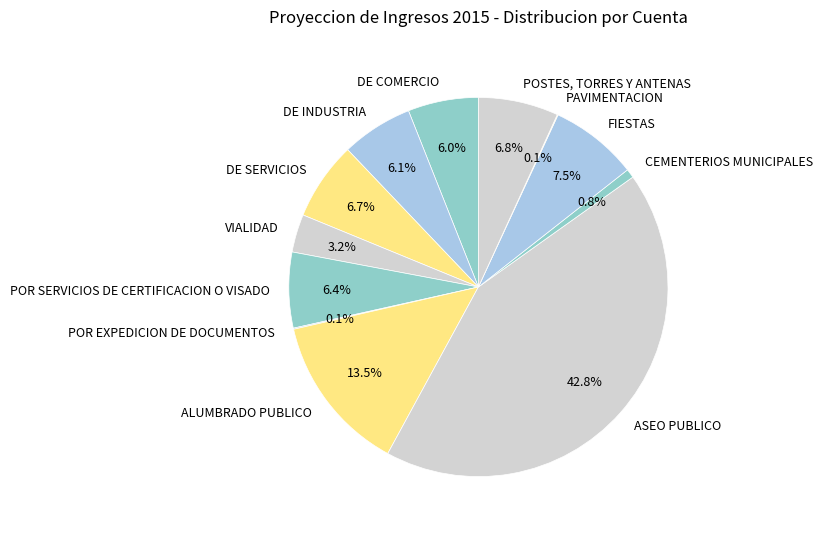

Is ASEO PUBLICO the majority of the pie?

No